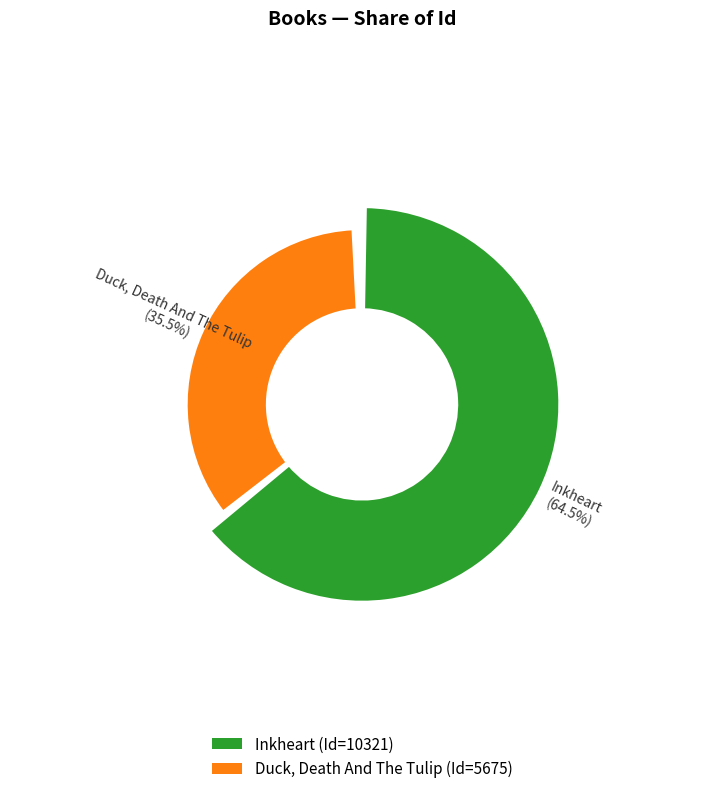

How many slices are in this pie chart?

2